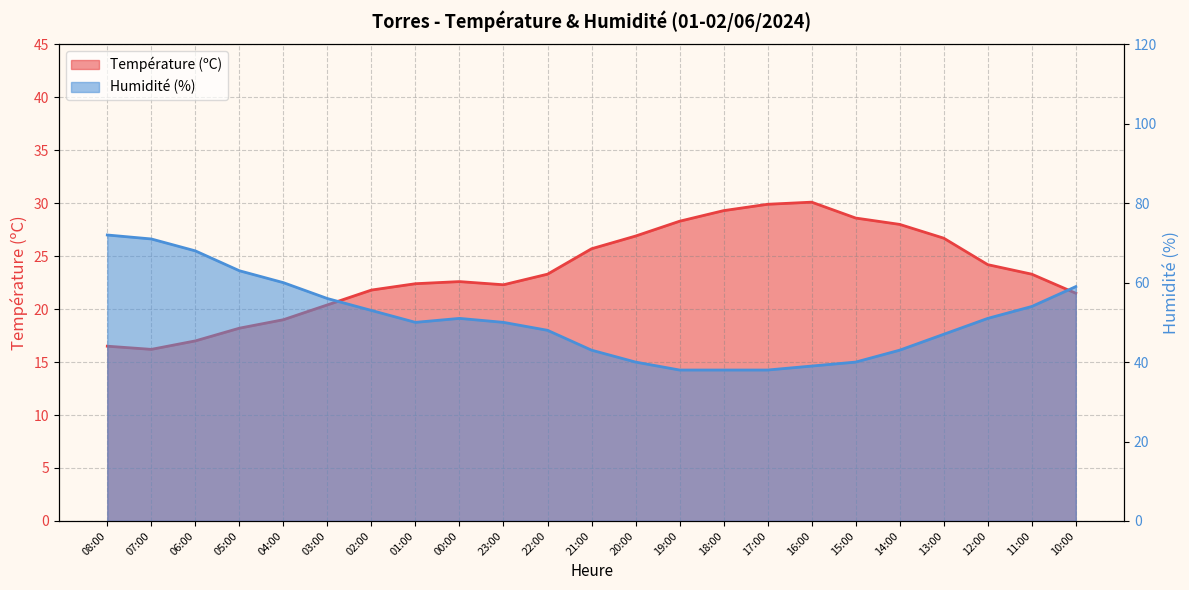

List the labels in order of Humidité (%) value, largest first.

08:00, 07:00, 06:00, 05:00, 04:00, 10:00, 03:00, 11:00, 02:00, 00:00, 12:00, 01:00, 23:00, 22:00, 13:00, 21:00, 14:00, 20:00, 15:00, 16:00, 19:00, 18:00, 17:00